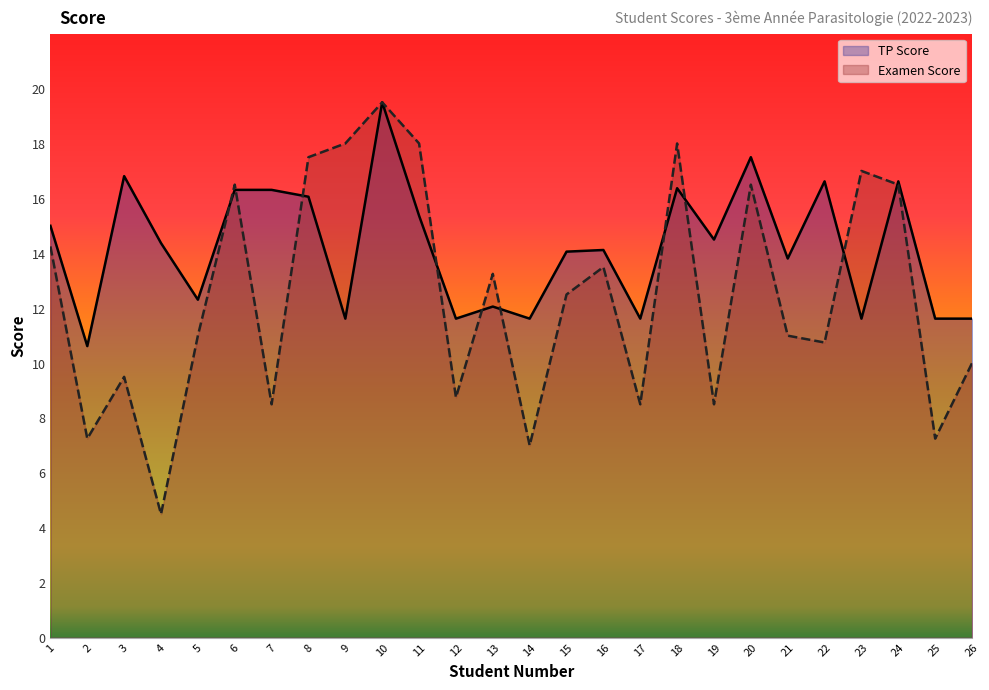

Which category has the lowest value in the Examen Score series?

4